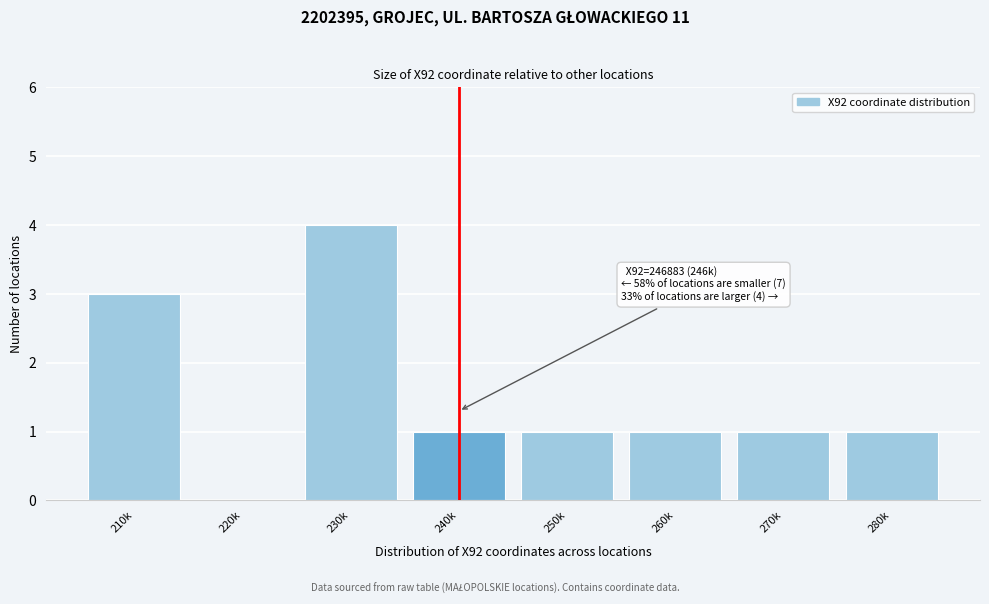

Reading right to left, extract all data points from this chart.

280k=1	270k=1	260k=1	250k=1	240k=1	230k=4	220k=0	210k=3